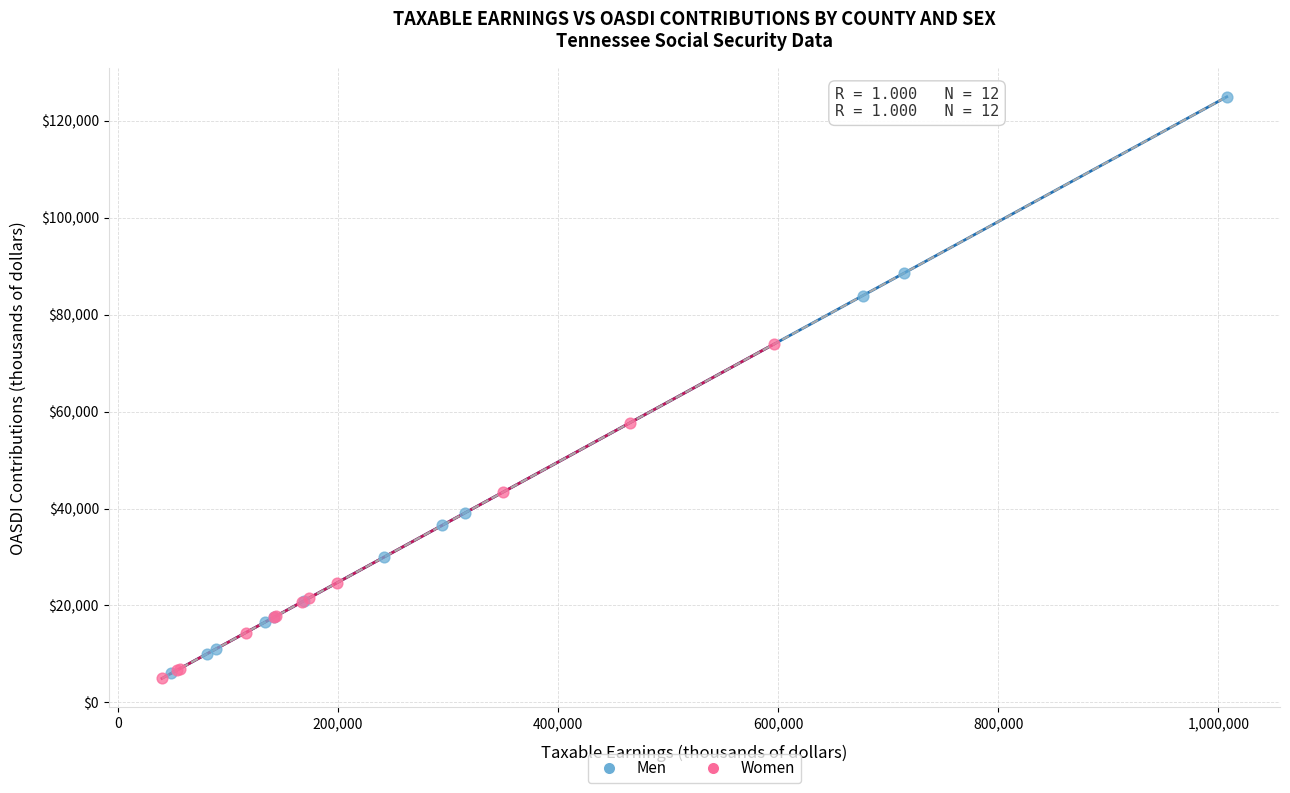

Which series has the widest spread of Y values?

Men